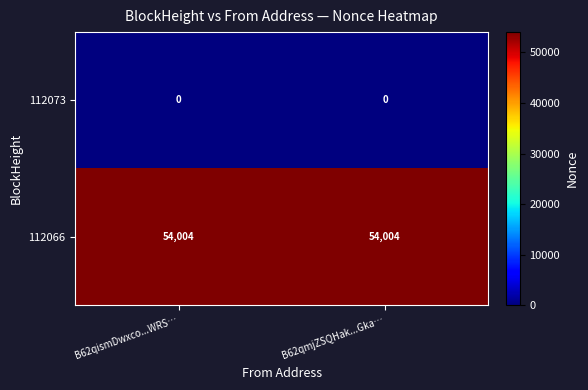

Rank the series by their average value, from lowest to highest.

112073, 112066